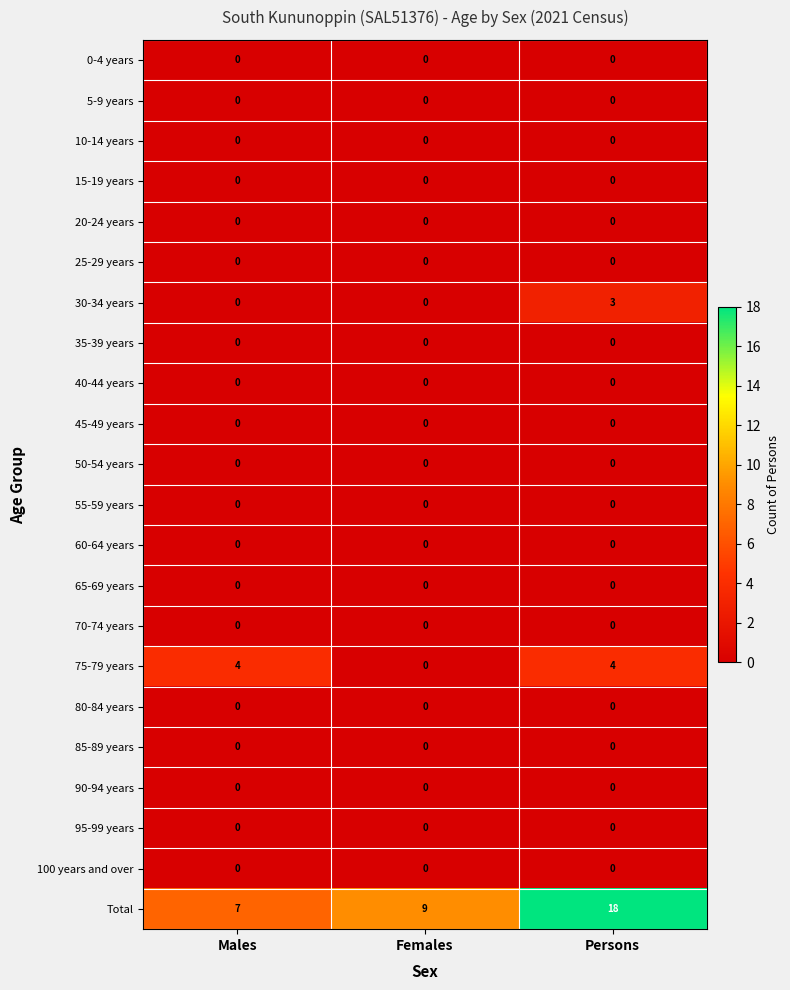

The 30-34 years series shows 0 at Females. True or false?

True